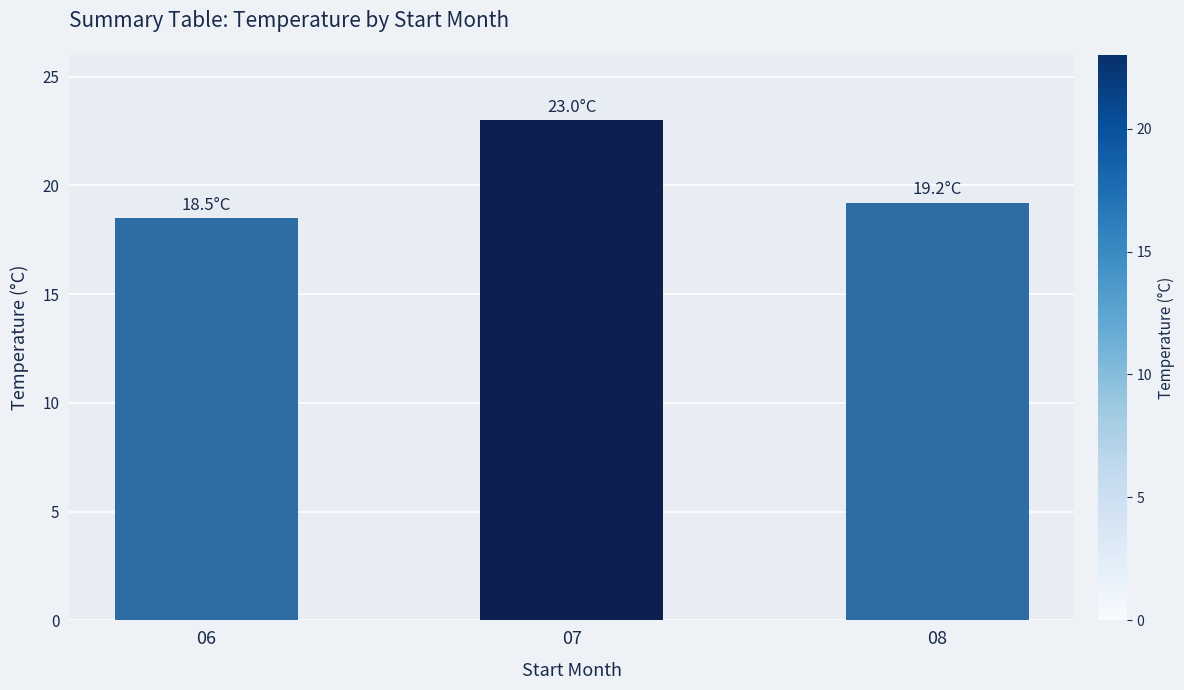

List the labels in order of value, smallest first.

06, 08, 07